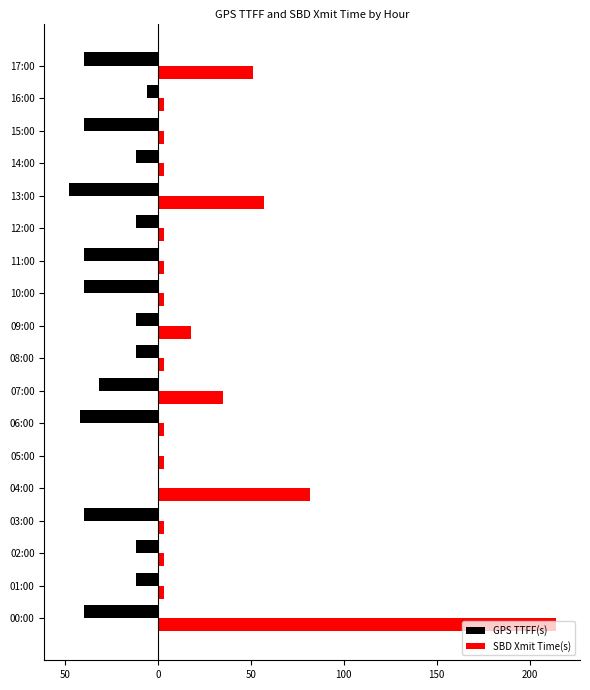

What is the label of the 11th bar from the left?

10:00